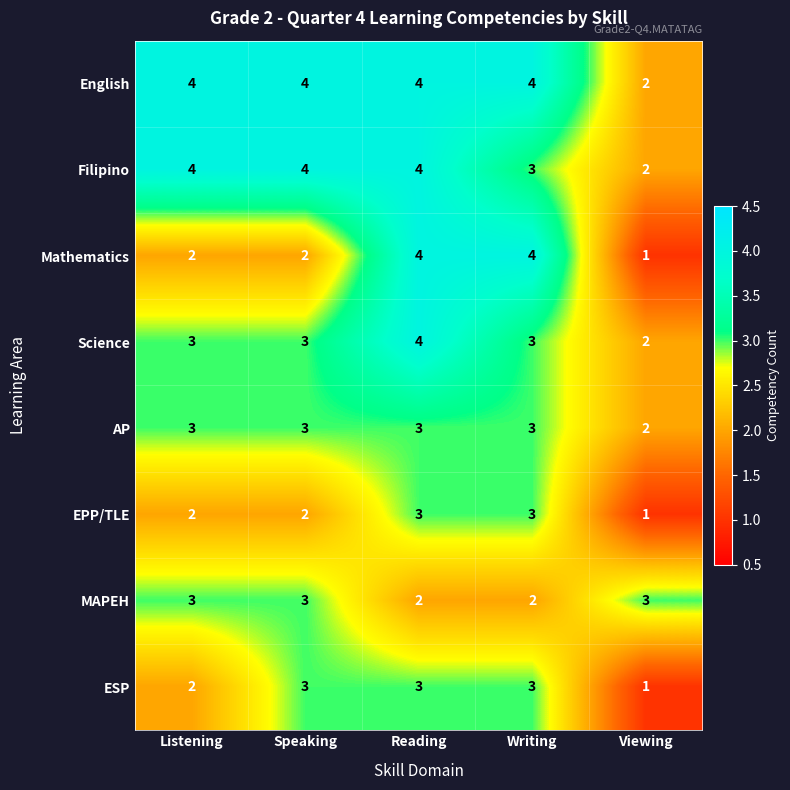

Which series has the largest total across all categories?

English